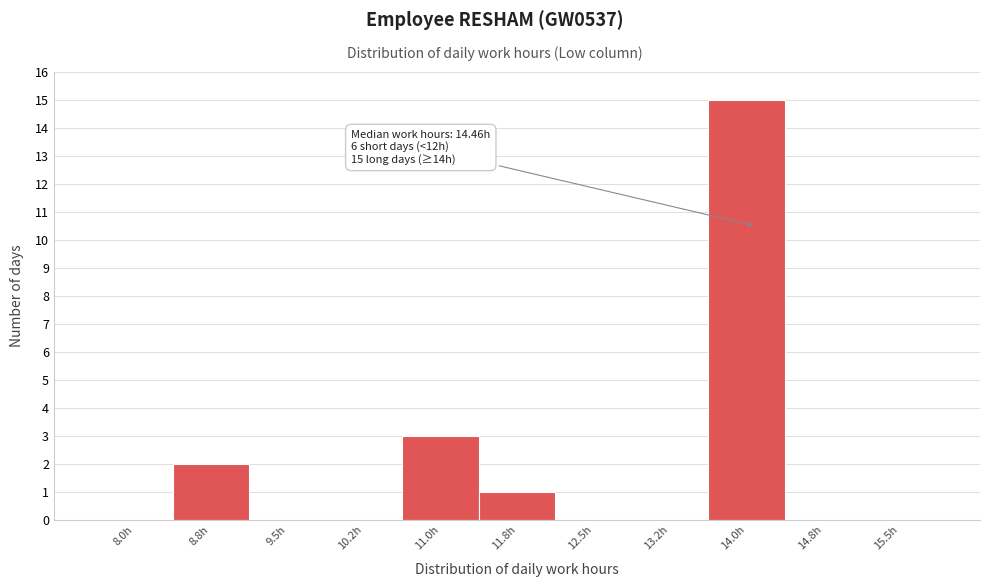

Reading left to right, what are all the values shown in this chart?

8.0h=0	8.8h=2	9.5h=0	10.2h=0	11.0h=3	11.8h=1	12.5h=0	13.2h=0	14.0h=15	14.8h=0	15.5h=0